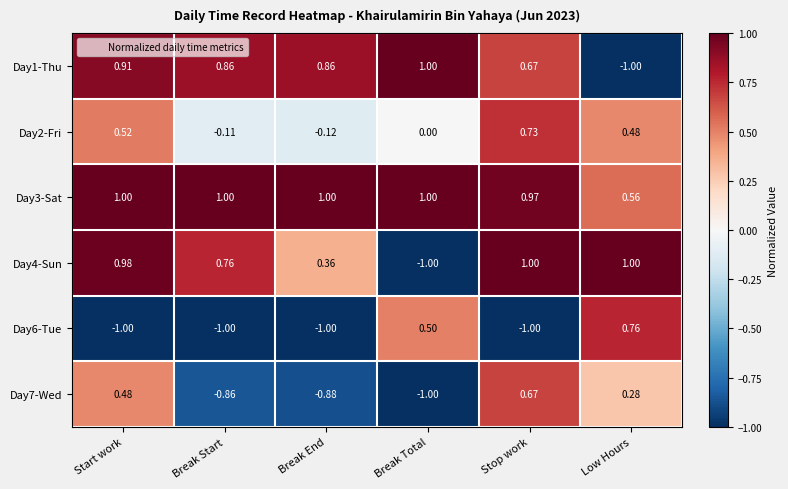

Is the value of Day3-Sat at Start work greater than the value of Day6-Tue at Stop work?

Yes